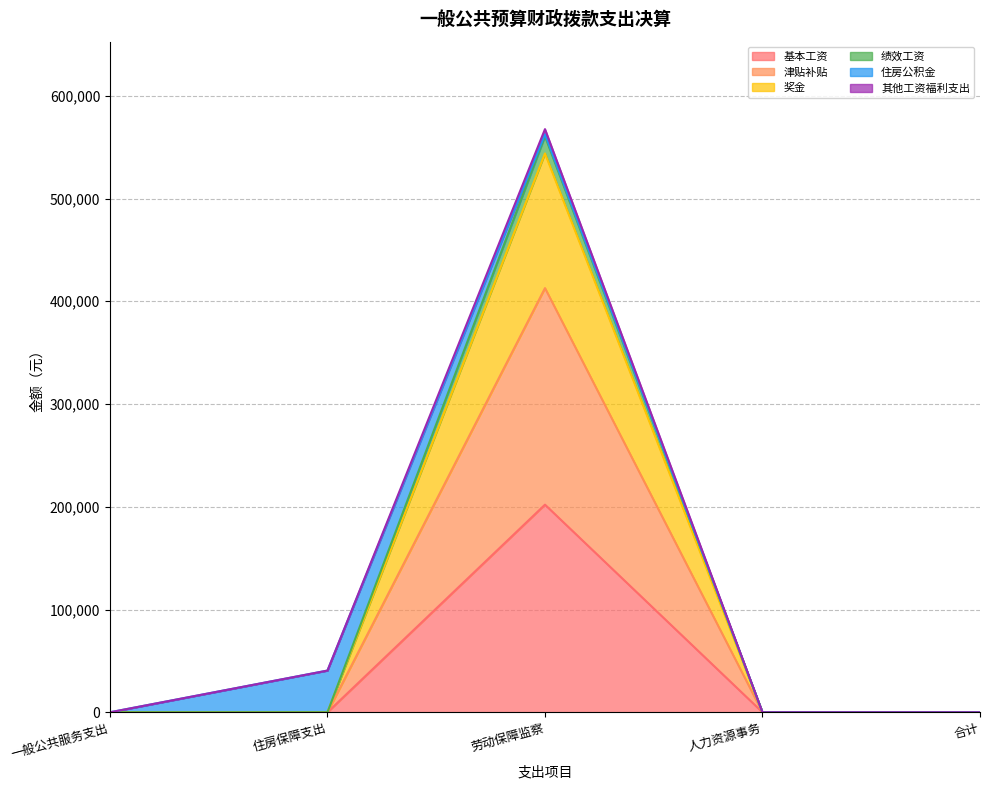

Rank the categories by 其他工资福利支出 value from highest to lowest.

劳动保障监察, 住房保障支出, 一般公共服务支出, 人力资源事务, 合计